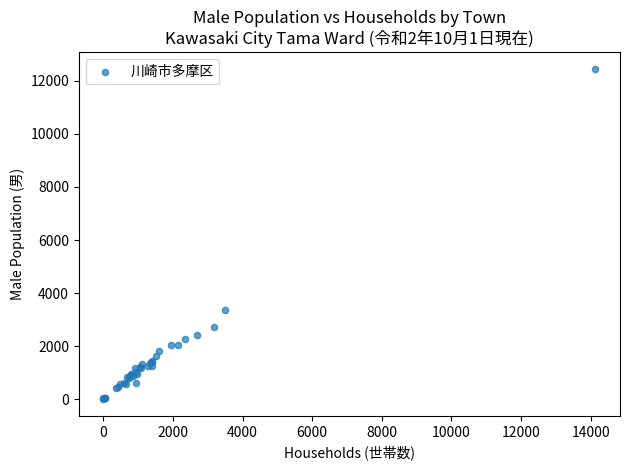

What Y value in the scatter plot is closest to 6225?

3373